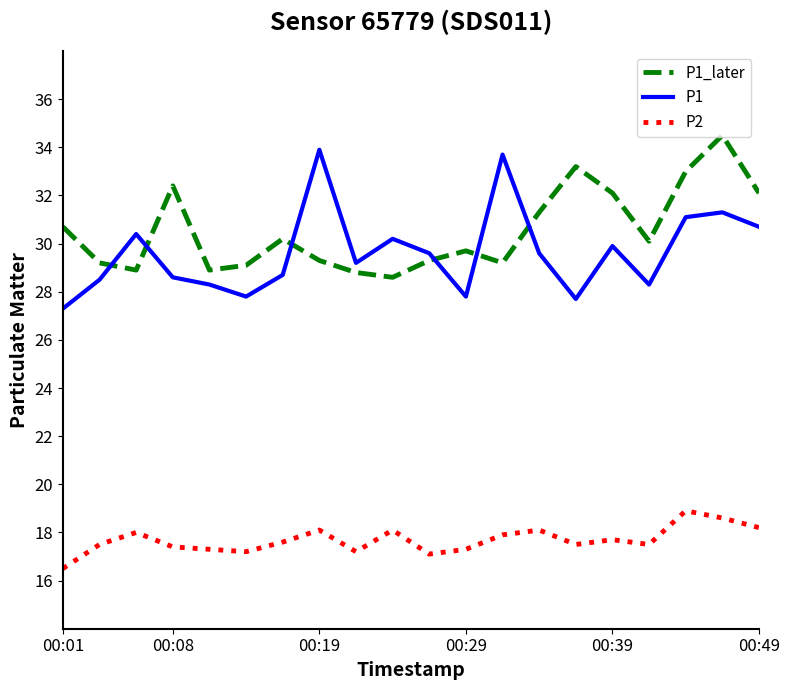

What is the smallest value displayed?

16.5